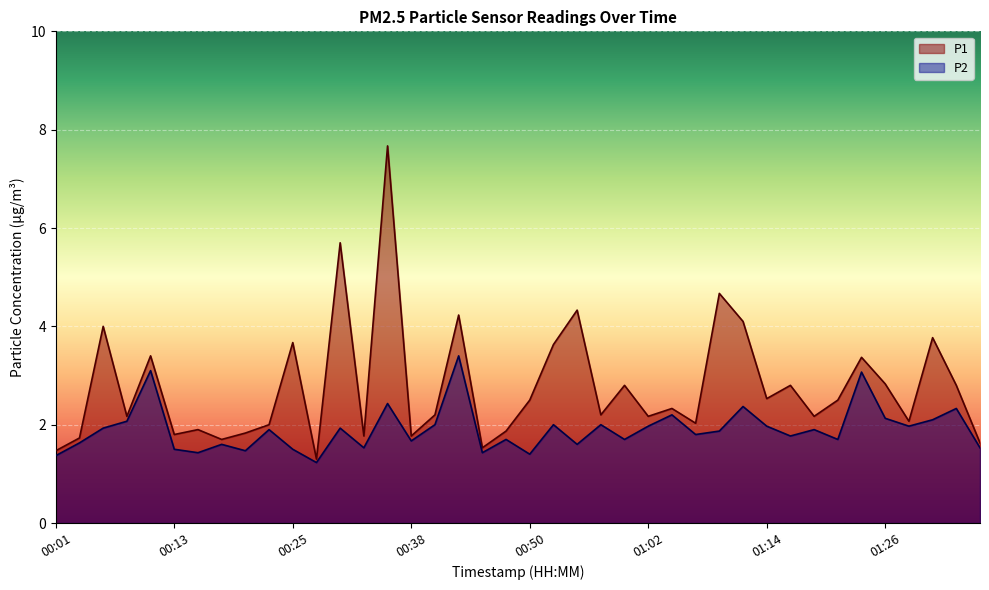

Reading left to right, list all the values displayed in this chart.

P1: 1.5	1.7	4.0	2.2	3.4	1.8	1.9	1.7	1.8	2.0	3.7	1.3	5.7	1.8	7.7	1.8	2.2	4.2	1.5	1.9	2.5	3.6	4.3	2.2	2.8	2.2	2.3	2.0	4.7	4.1	2.5	2.8	2.2	2.5	3.4	2.8	2.1	3.8	2.8	1.6
P2: 1.4	1.6	1.9	2.1	3.1	1.5	1.4	1.6	1.5	1.9	1.5	1.2	1.9	1.5	2.4	1.7	2.0	3.4	1.4	1.7	1.4	2.0	1.6	2.0	1.7	2.0	2.2	1.8	1.9	2.4	2.0	1.8	1.9	1.7	3.1	2.1	2.0	2.1	2.3	1.5